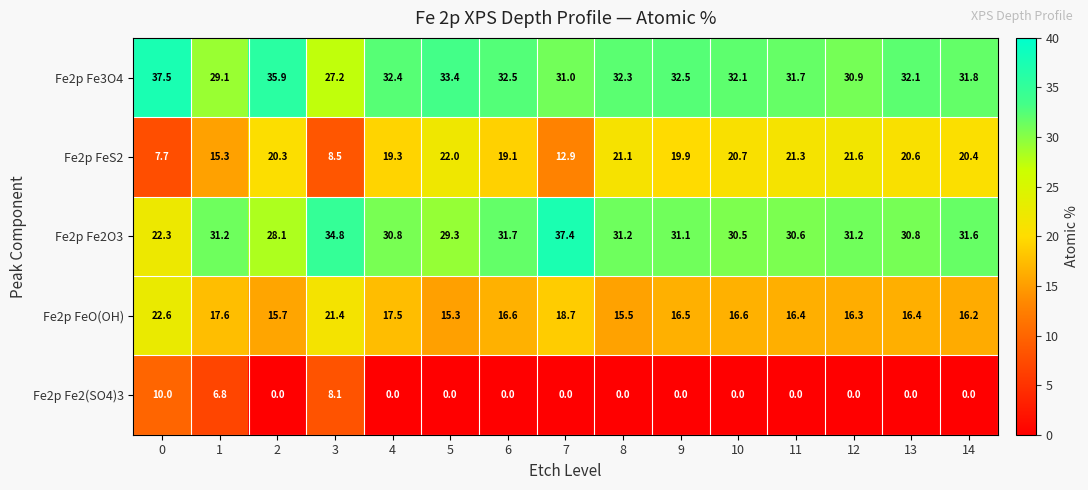

What is the average value of the Fe2p Fe3O4 series?

32.2